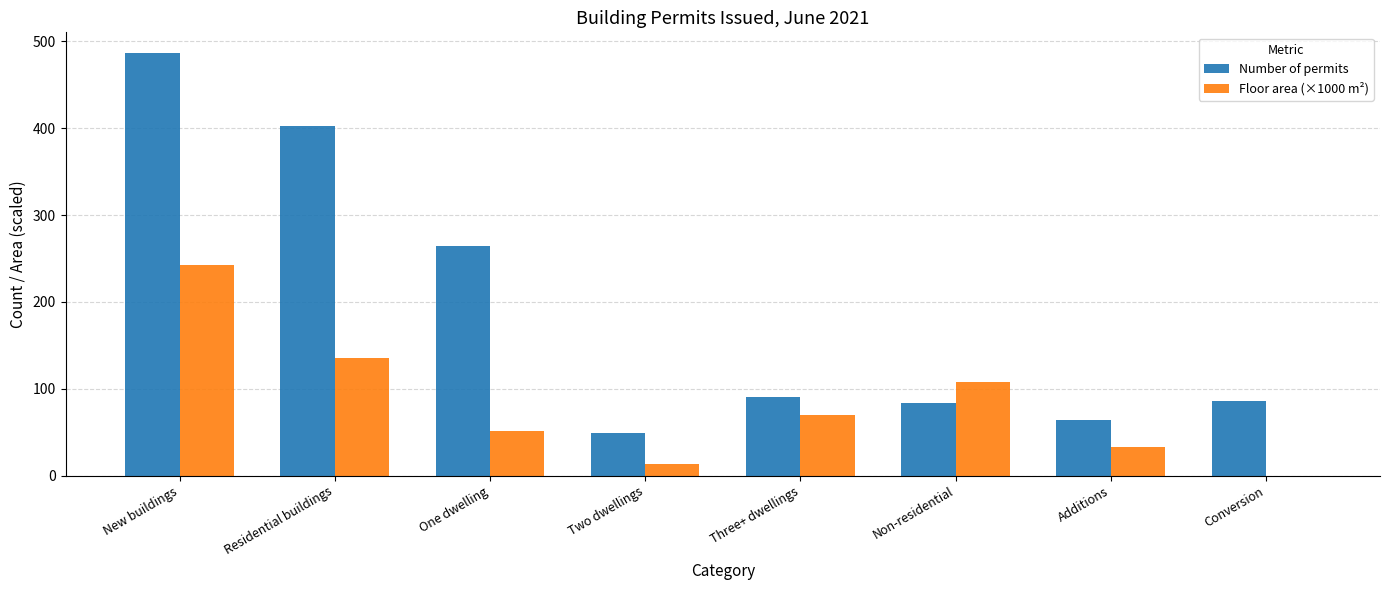

What is the approximate value of Floor area (×1000 m²) at One dwelling?

51.4